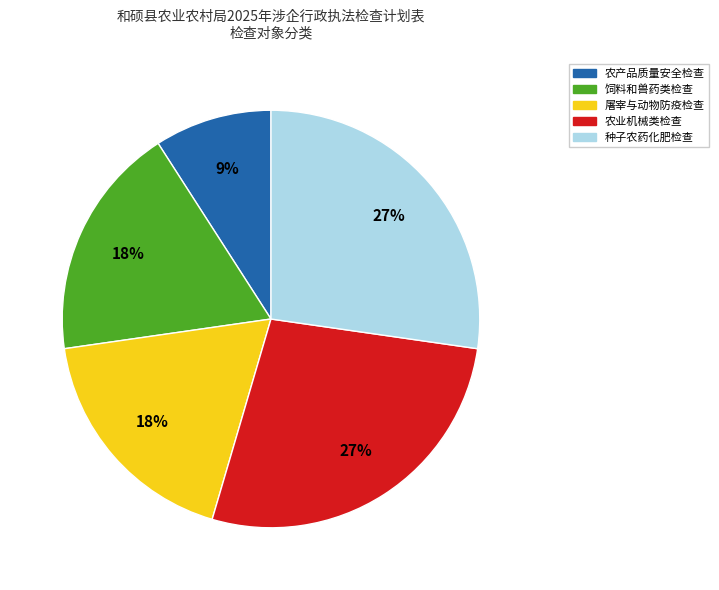

To the nearest percent, what percentage of the pie is 农业机械类检查?

27%